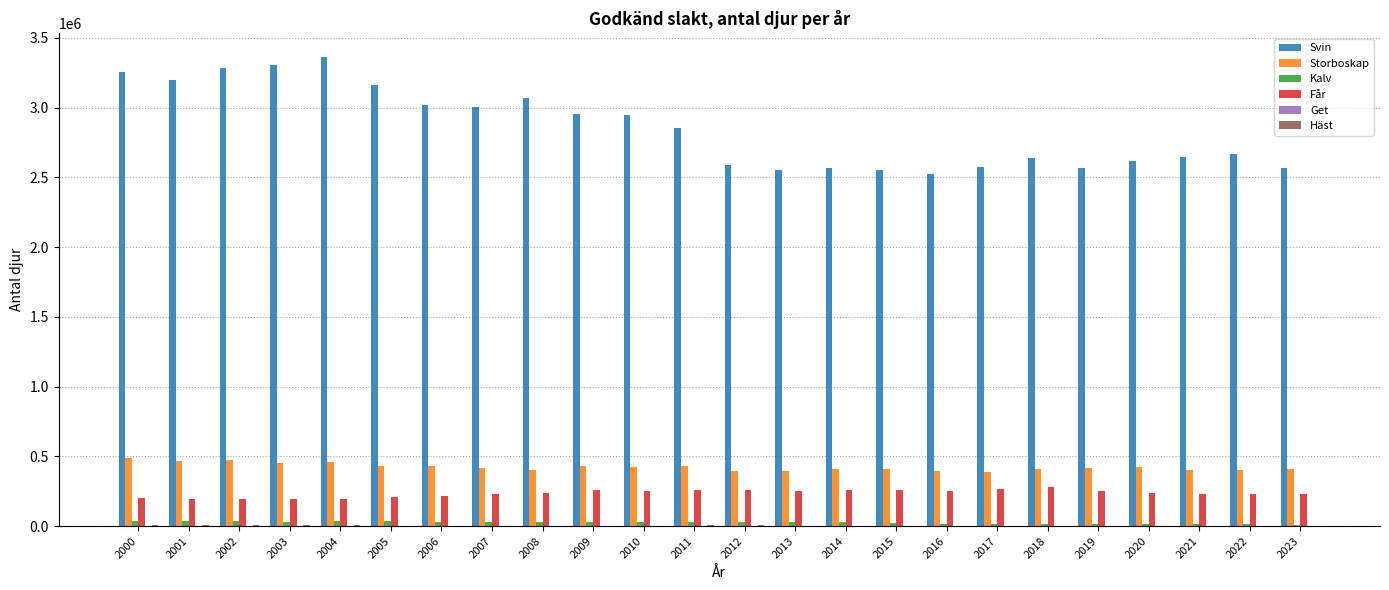

Count the number of categories in the chart.

24